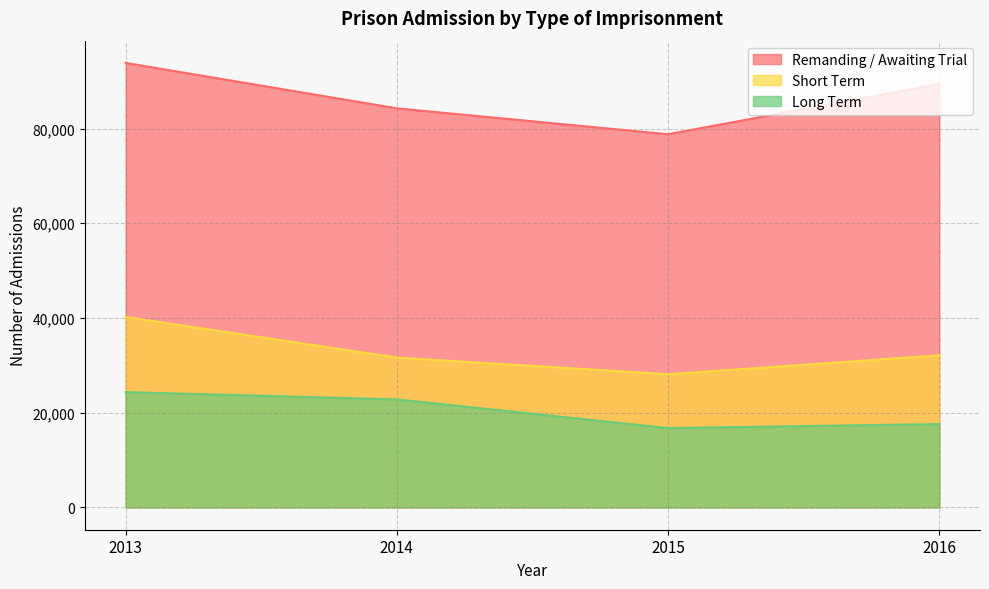

True or false: Remanding / Awaiting Trial and Long Term intersect in this chart.

False